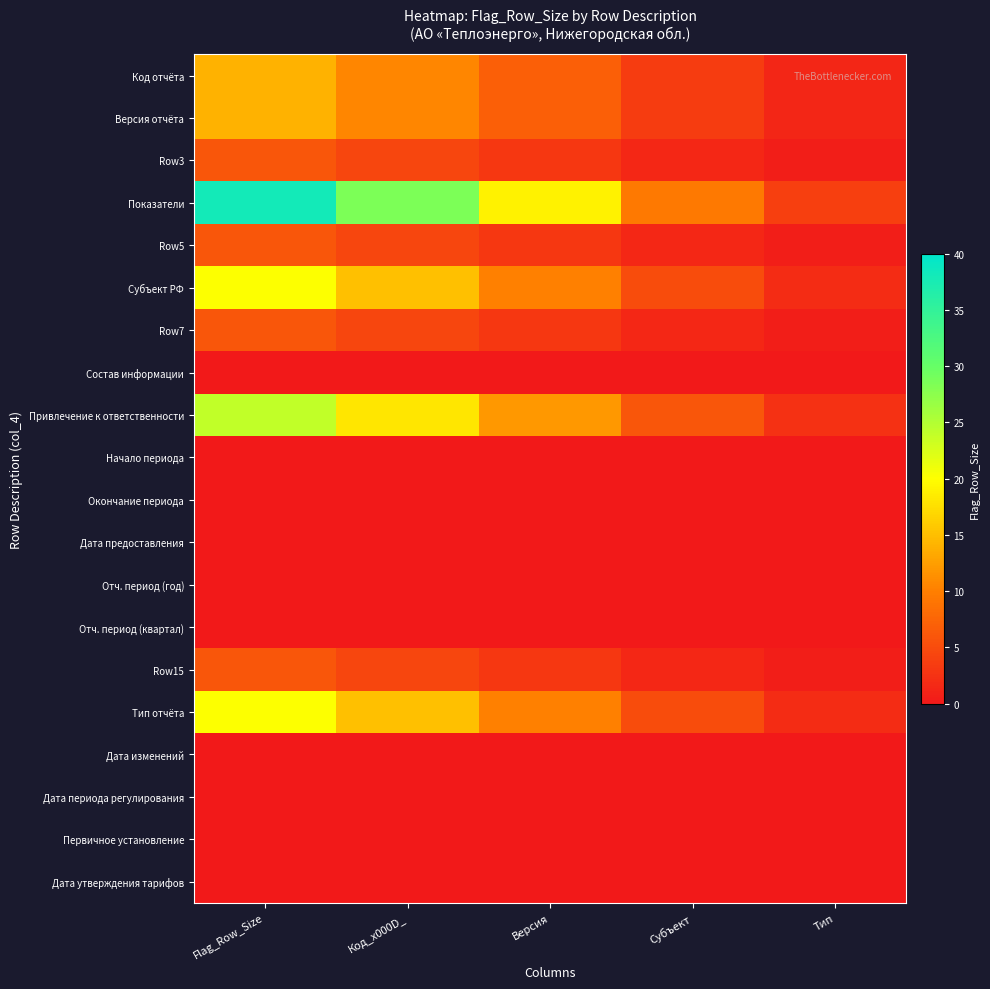

Reading right to left, list all the values displayed in this chart.

Код отчёта: Тип=1.4	Субъект=3.5	Версия=7.0	Код_x000D_=10.5	Flag_Row_Size=14.0
Версия отчёта: Тип=1.4	Субъект=3.5	Версия=7.0	Код_x000D_=10.5	Flag_Row_Size=14.0
Row3: Тип=0.6	Субъект=1.5	Версия=3.0	Код_x000D_=4.5	Flag_Row_Size=6.0
Показатели: Тип=3.8	Субъект=9.5	Версия=19.0	Код_x000D_=28.5	Flag_Row_Size=38.0
Row5: Тип=0.6	Субъект=1.5	Версия=3.0	Код_x000D_=4.5	Flag_Row_Size=6.0
Субъект РФ: Тип=2.0	Субъект=5.0	Версия=10.0	Код_x000D_=15.0	Flag_Row_Size=20.0
Row7: Тип=0.6	Субъект=1.5	Версия=3.0	Код_x000D_=4.5	Flag_Row_Size=6.0
Состав информации: Тип=0.0	Субъект=0.0	Версия=0.0	Код_x000D_=0.0	Flag_Row_Size=0.0
Привлечение к ответственности: Тип=2.4	Субъект=6.0	Версия=12.0	Код_x000D_=18.0	Flag_Row_Size=24.0
Начало периода: Тип=0.0	Субъект=0.0	Версия=0.0	Код_x000D_=0.0	Flag_Row_Size=0.0
Окончание периода: Тип=0.0	Субъект=0.0	Версия=0.0	Код_x000D_=0.0	Flag_Row_Size=0.0
Дата предоставления: Тип=0.0	Субъект=0.0	Версия=0.0	Код_x000D_=0.0	Flag_Row_Size=0.0
Отч. период (год): Тип=0.0	Субъект=0.0	Версия=0.0	Код_x000D_=0.0	Flag_Row_Size=0.0
Отч. период (квартал): Тип=0.0	Субъект=0.0	Версия=0.0	Код_x000D_=0.0	Flag_Row_Size=0.0
Row15: Тип=0.6	Субъект=1.5	Версия=3.0	Код_x000D_=4.5	Flag_Row_Size=6.0
Тип отчёта: Тип=2.0	Субъект=5.0	Версия=10.0	Код_x000D_=15.0	Flag_Row_Size=20.0
Дата изменений: Тип=0.0	Субъект=0.0	Версия=0.0	Код_x000D_=0.0	Flag_Row_Size=0.0
Дата периода регулирования: Тип=0.0	Субъект=0.0	Версия=0.0	Код_x000D_=0.0	Flag_Row_Size=0.0
Первичное установление: Тип=0.0	Субъект=0.0	Версия=0.0	Код_x000D_=0.0	Flag_Row_Size=0.0
Дата утверждения тарифов: Тип=0.0	Субъект=0.0	Версия=0.0	Код_x000D_=0.0	Flag_Row_Size=0.0